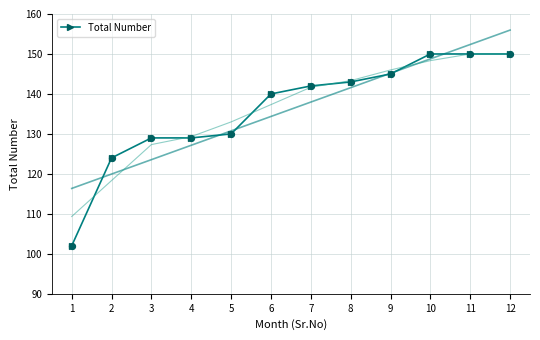

What is the change in value from 2 to 6?

+16